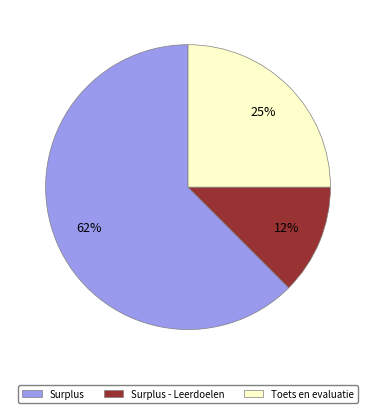

Is there any slice that represents more than half of the pie?

Yes